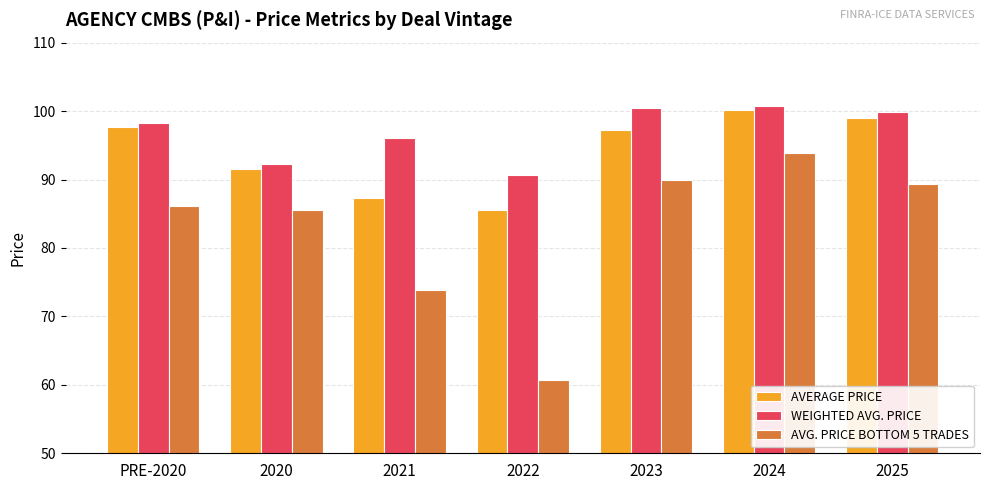

What position from the left is 2023?

5